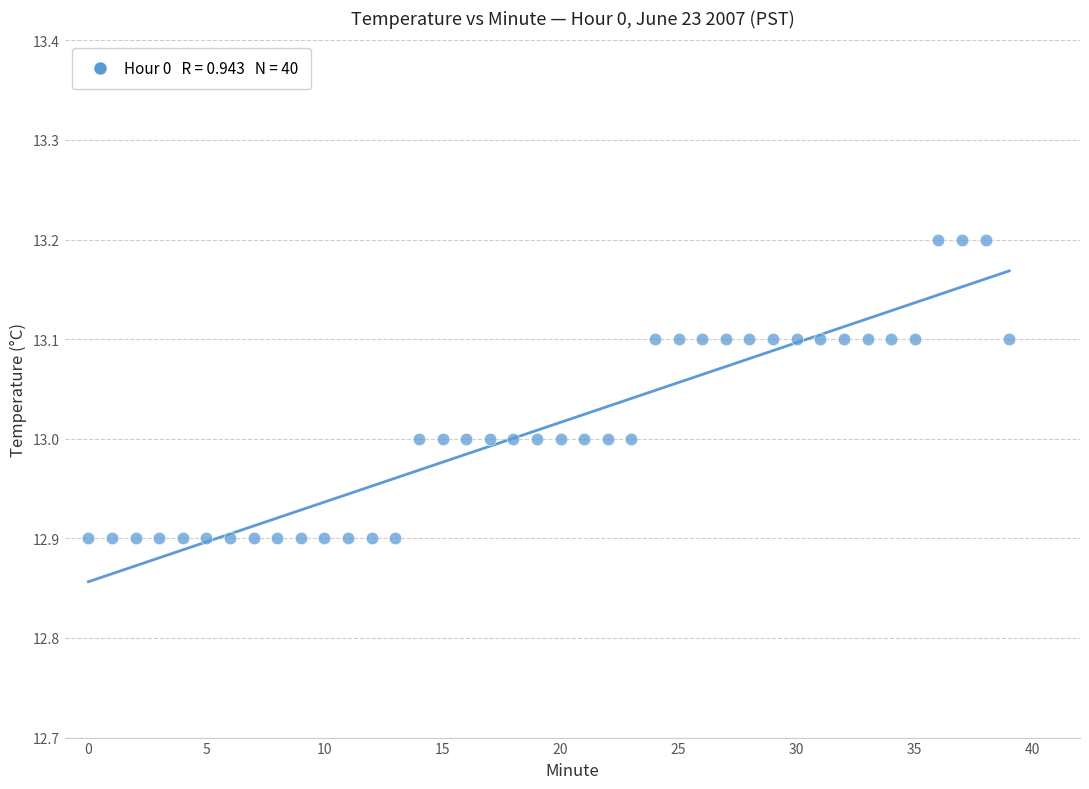

What is the range of Y values (max minus min)?

0.3